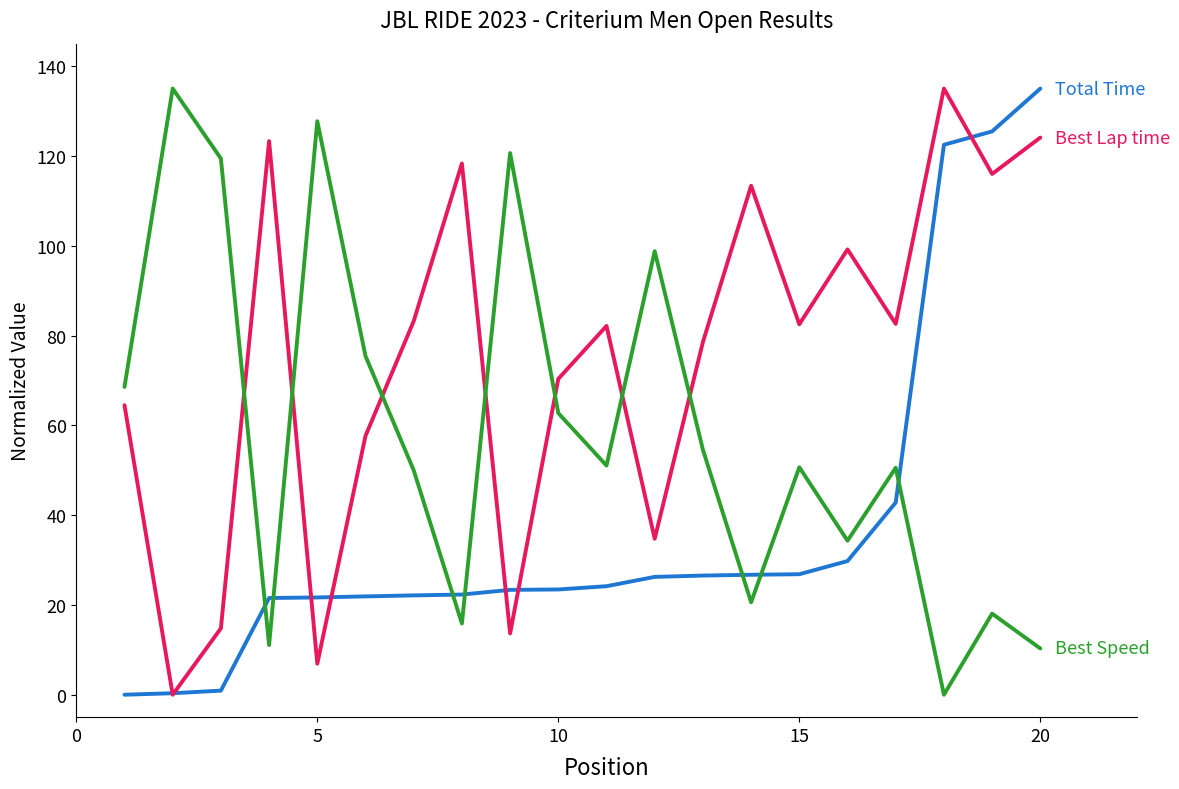

What is the greatest value displayed?

135.0